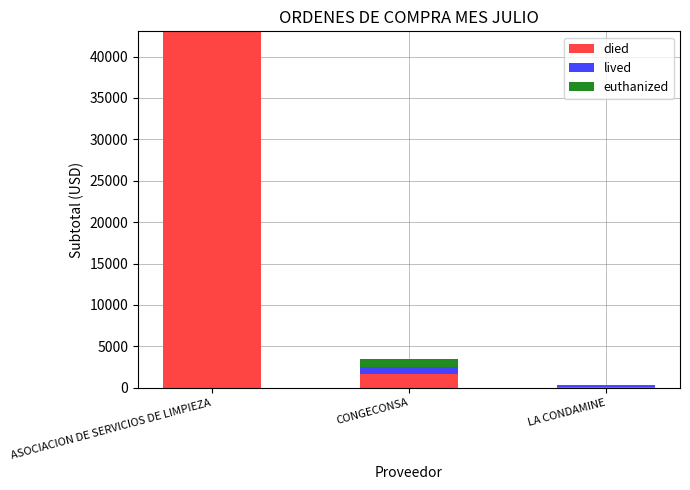

Are the bars horizontal?

No